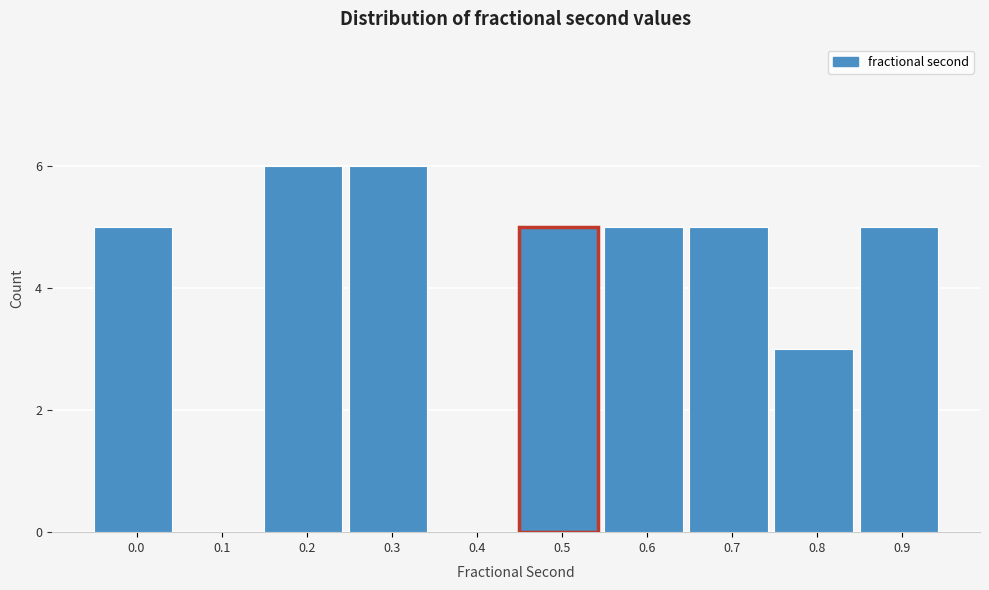

Reading left to right, transcribe all the data shown in this chart.

0.0=5	0.1=0	0.2=6	0.3=6	0.4=0	0.5=5	0.6=5	0.7=5	0.8=3	0.9=5